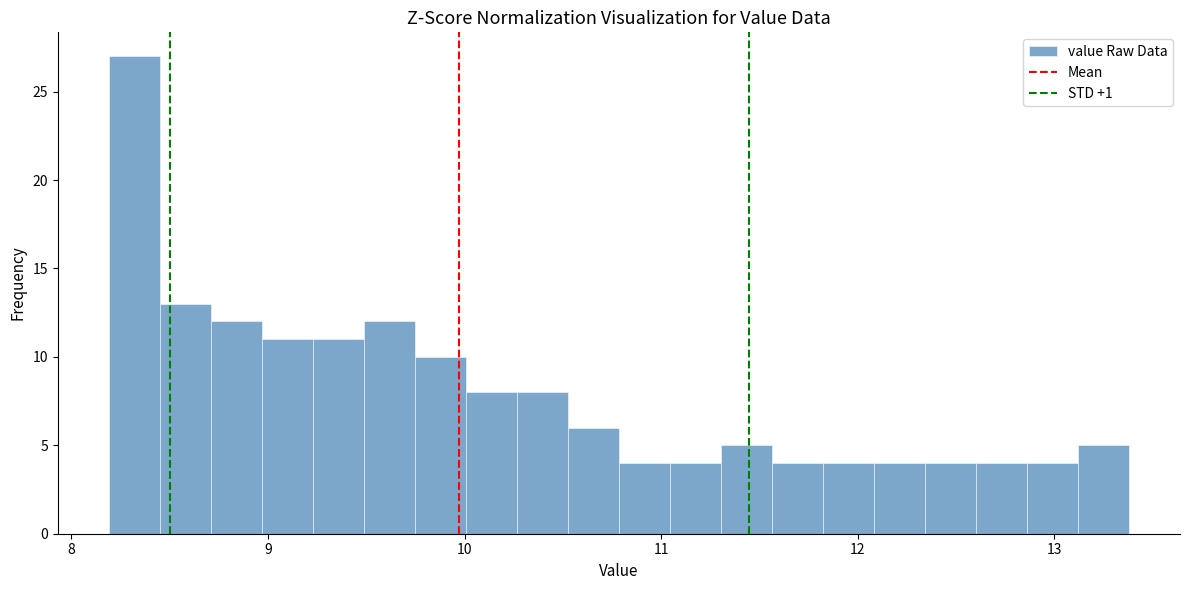

Read against the x-axis, roughly where is the centre of the tallest bar?

8.3